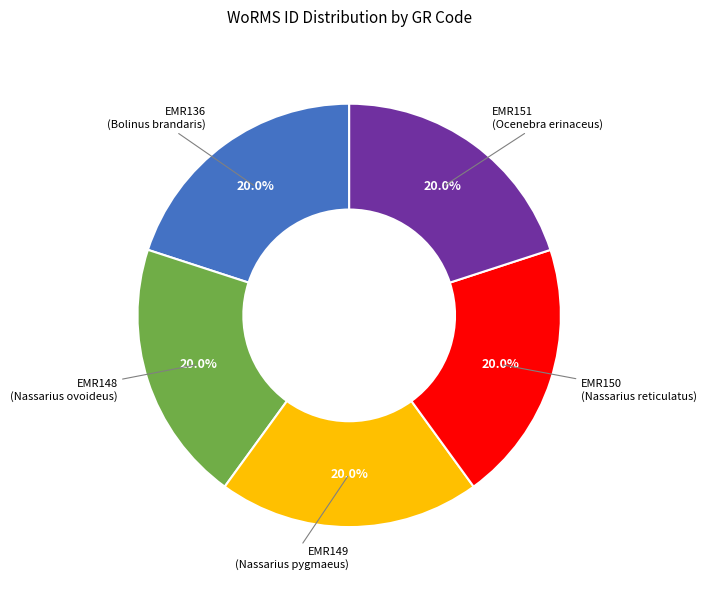

True or false: EMR150 (Nassarius reticulatus) accounts for 13% of the total.

False